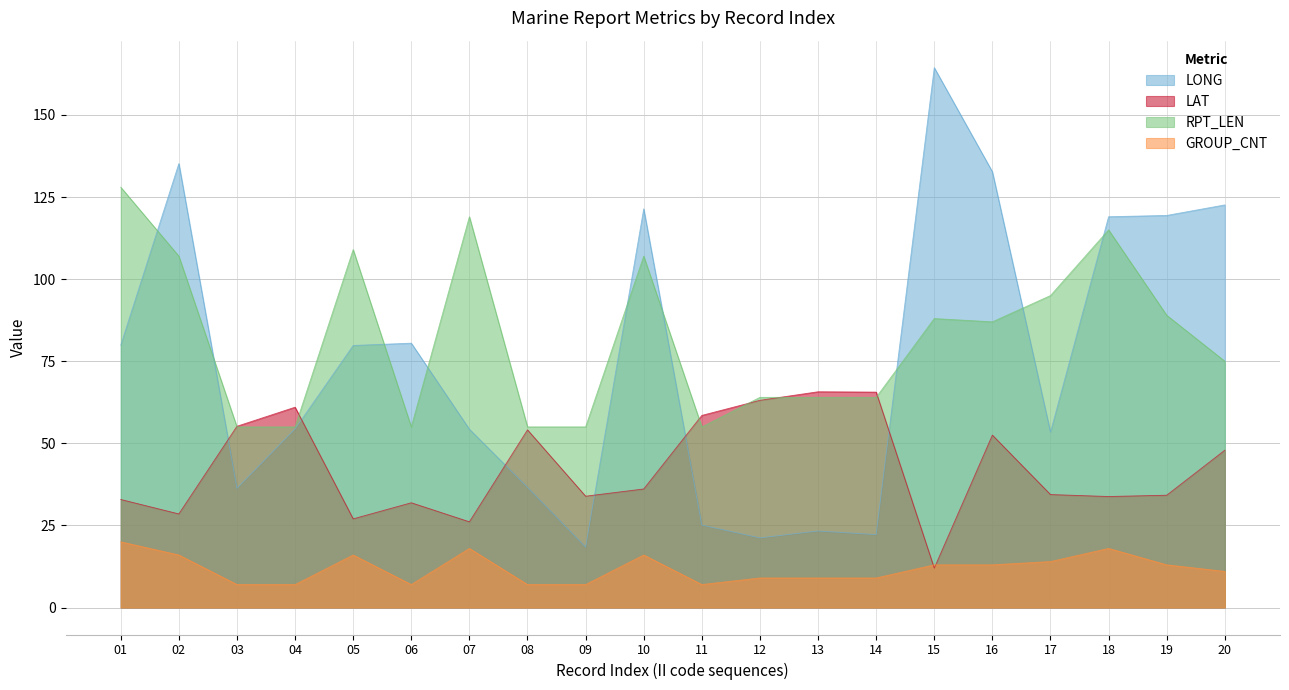

True or false: LONG has a value of 78.4 at 02.

False